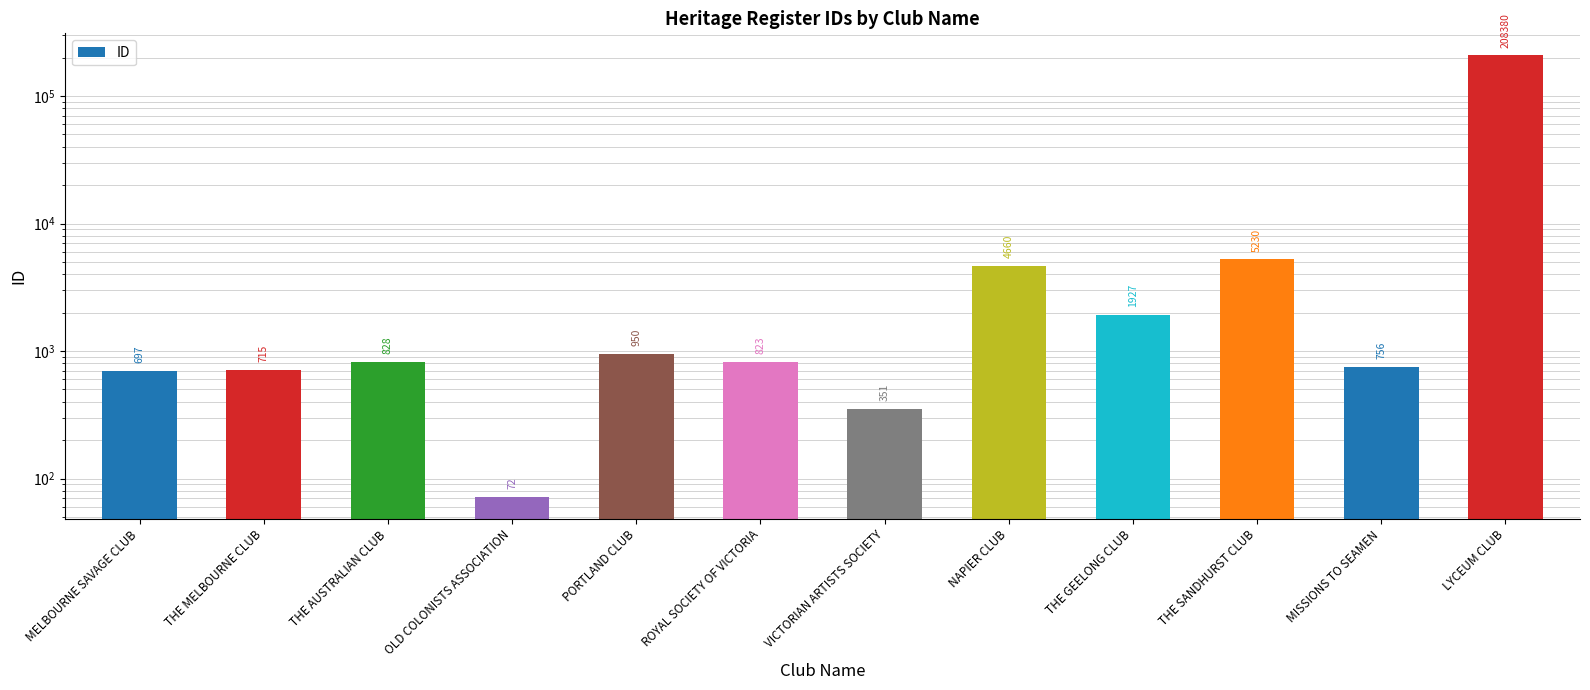

Count the number of categories in the chart.

12